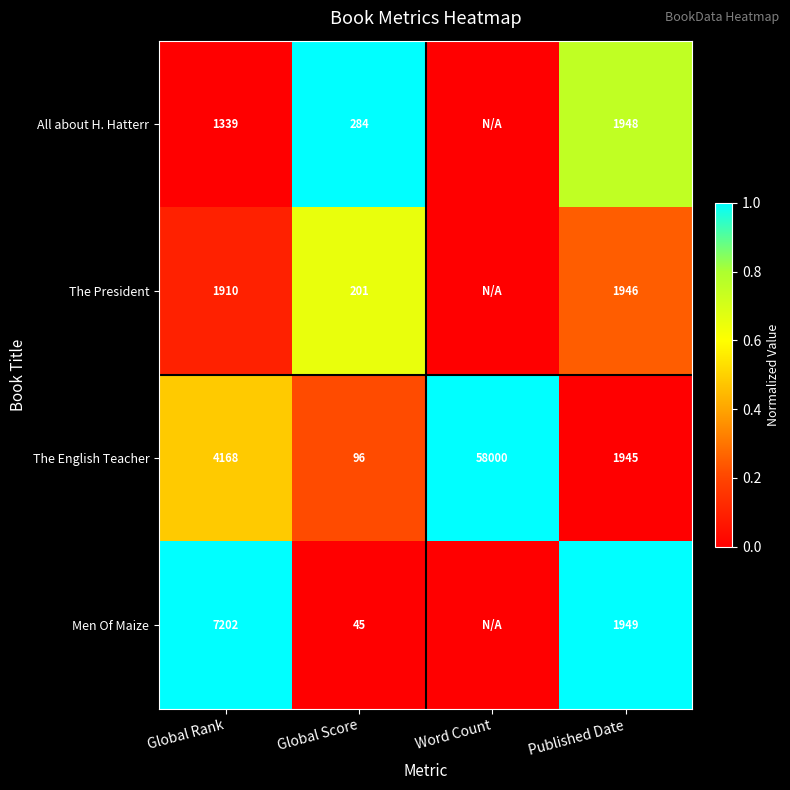

What is the sum of the All about H. Hatterr values at Global Rank and Global Score?

1623